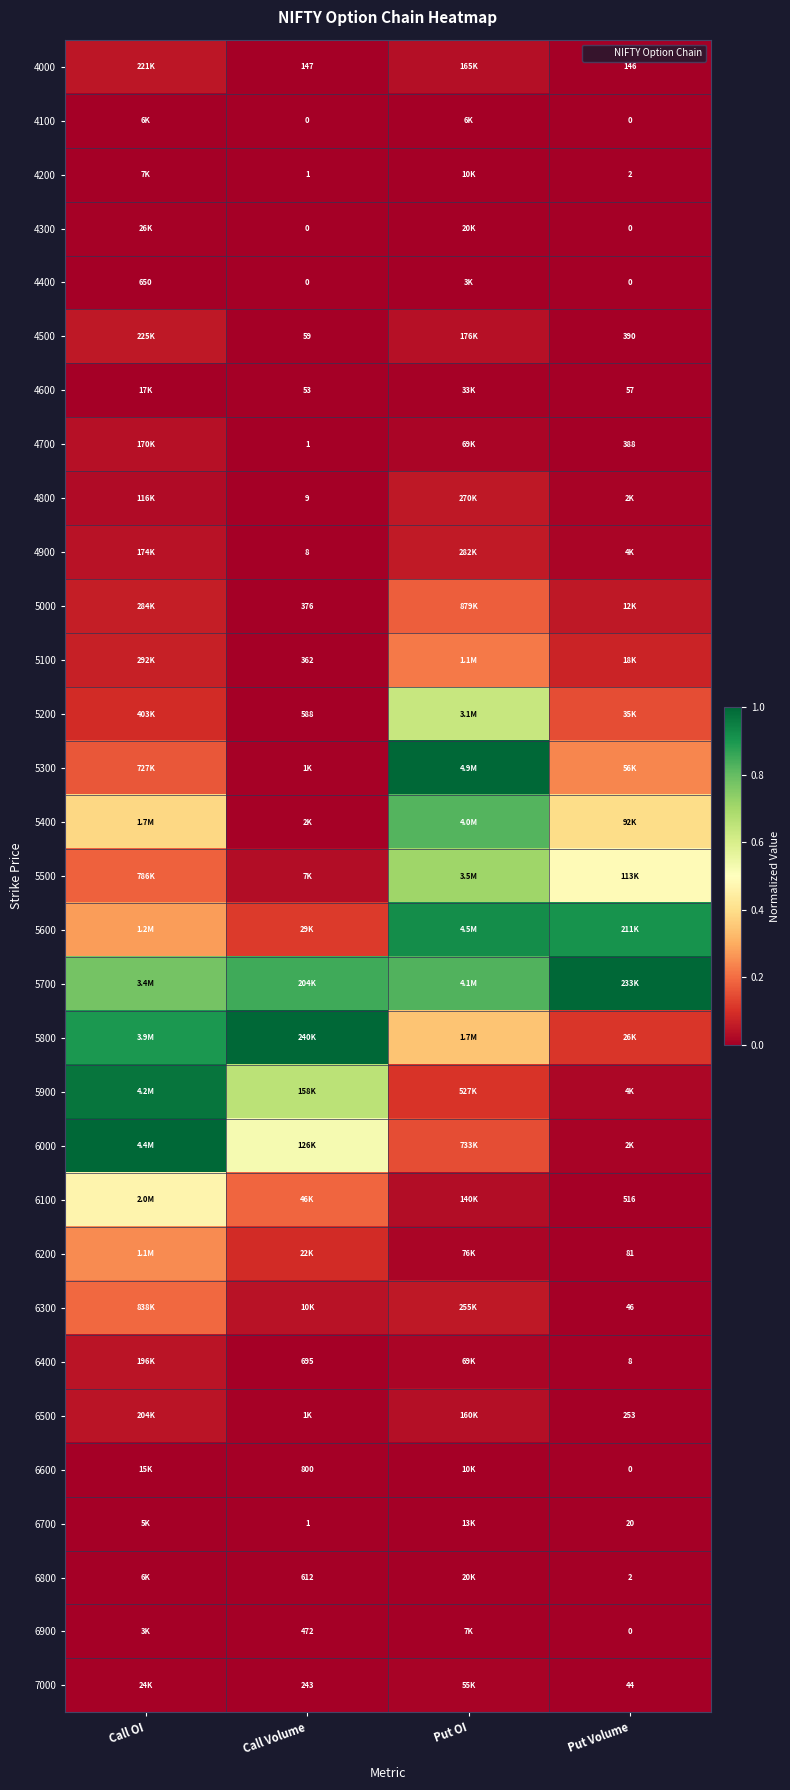

True or false: 4600 has a value of 0.0 at Put OI.

False